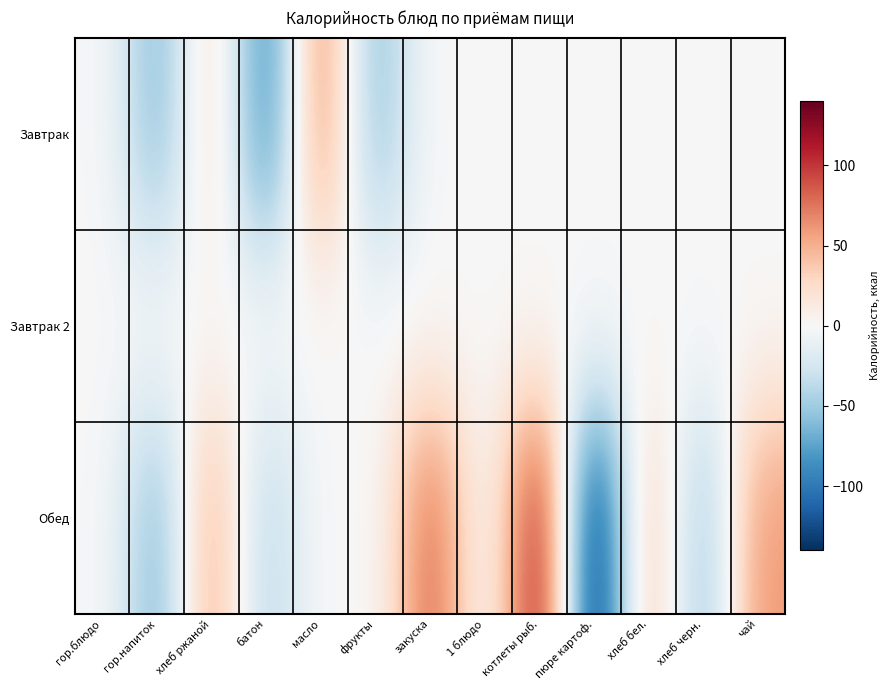

Reading left to right, list all the values displayed in this chart.

Завтрак: гор.блюдо=0.0	гор.напиток=-61.0	хлеб ржаной=26.1	батон=-91.2	масло=66.0	фрукты=-57.0	закуска=0.0	1 блюдо=0.0	котлеты рыб.=0.0	пюре картоф.=0.0	хлеб бел.=0.0	хлеб черн.=0.0	чай=0.0
Завтрак 2: гор.блюдо=0.0	гор.напиток=0.0	хлеб ржаной=0.0	батон=0.0	масло=0.0	фрукты=0.0	закуска=0.0	1 блюдо=0.0	котлеты рыб.=0.0	пюре картоф.=0.0	хлеб бел.=0.0	хлеб черн.=0.0	чай=0.0
Обед: гор.блюдо=0.0	гор.напиток=-61.0	хлеб ржаной=52.2	батон=-39.3	масло=0.0	фрукты=0.0	закуска=82.1	1 блюдо=0.0	котлеты рыб.=113.0	пюре картоф.=-138.0	хлеб бел.=39.3	хлеб черн.=-52.2	чай=61.0